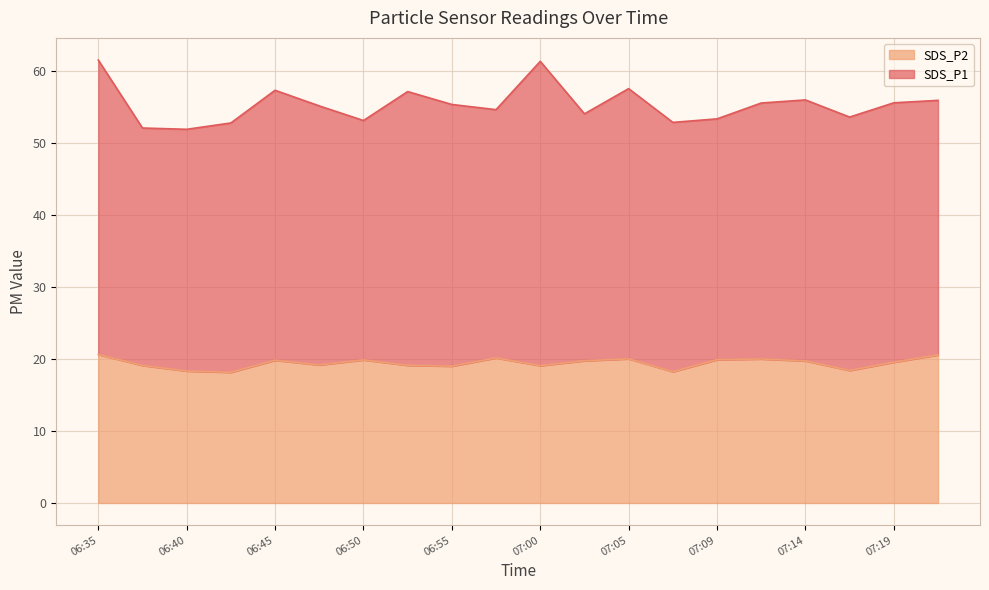

Which category has the highest value across all series?

06:35